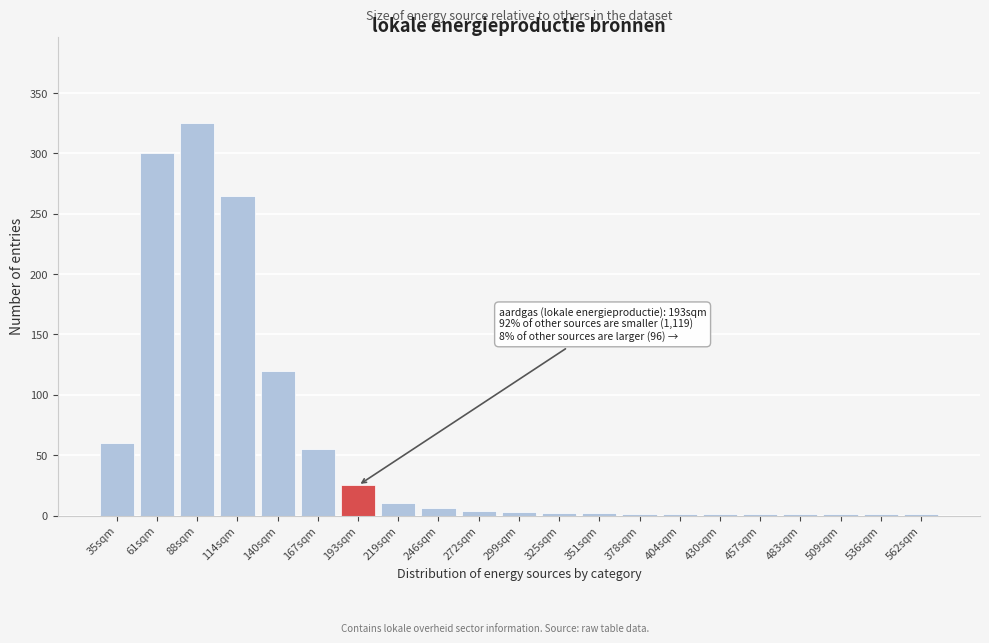

What is the sum of all values?

1185